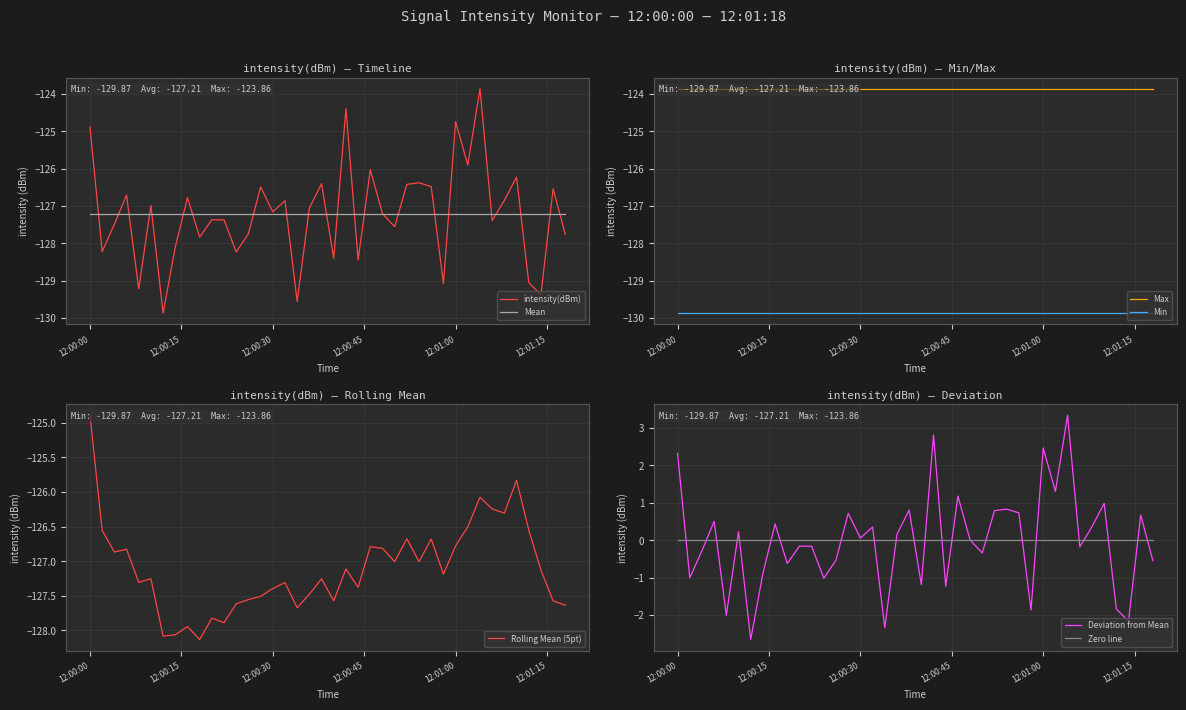

The value of Mean at 12:00:00 is -127.2. True or false?

True